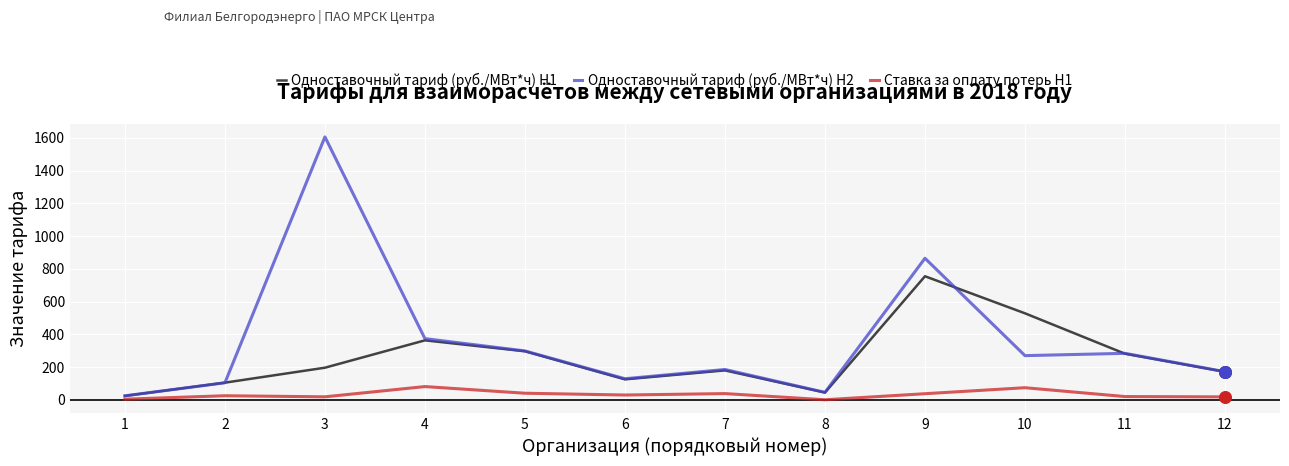

Which series has the largest total across all categories?

Одноставочный тариф (руб./МВт*ч) H2